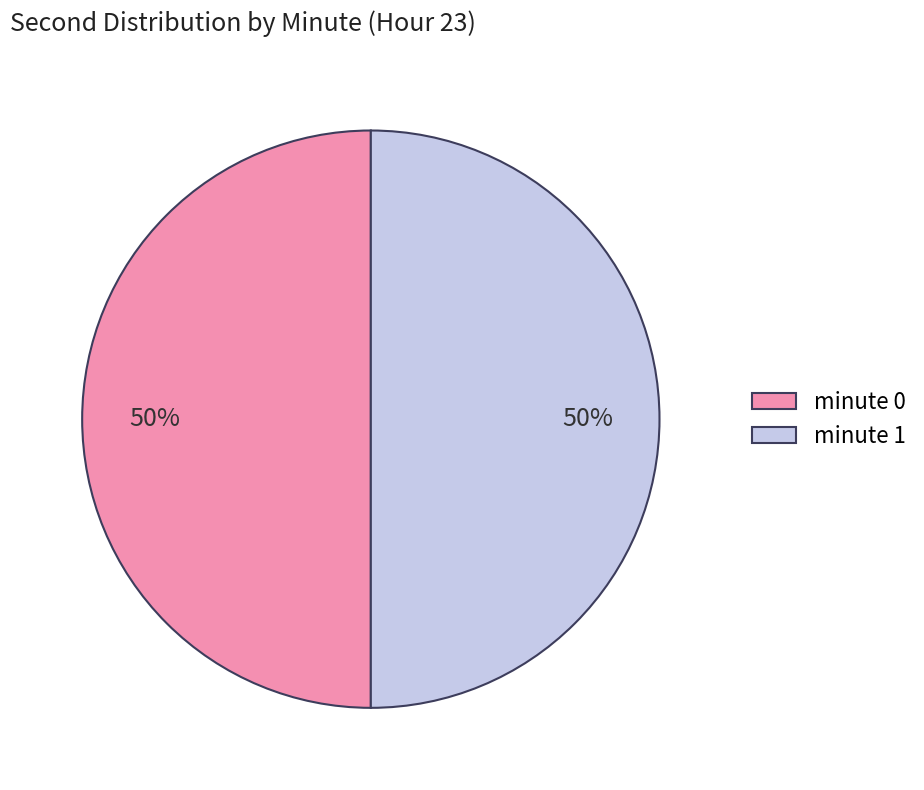

What percentage is the minute 1 slice, to the nearest percent?

50%